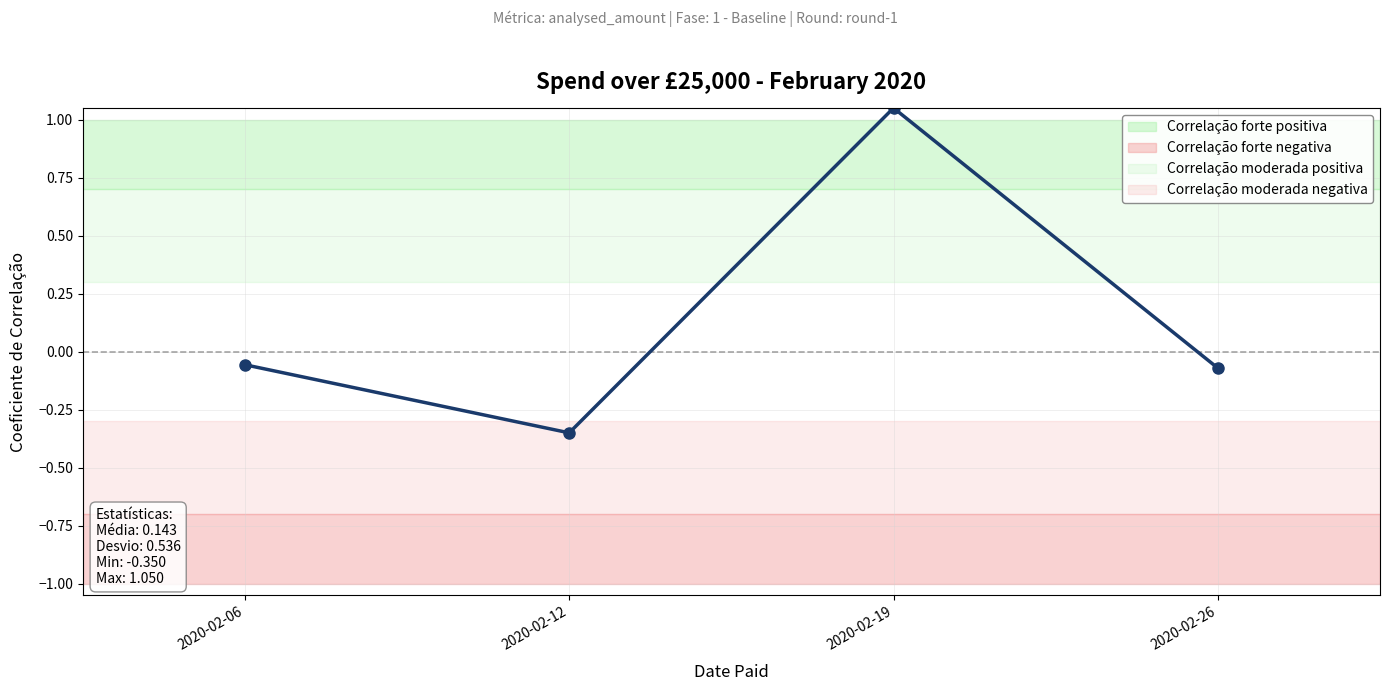

Does the chart have visible grid lines?

Yes